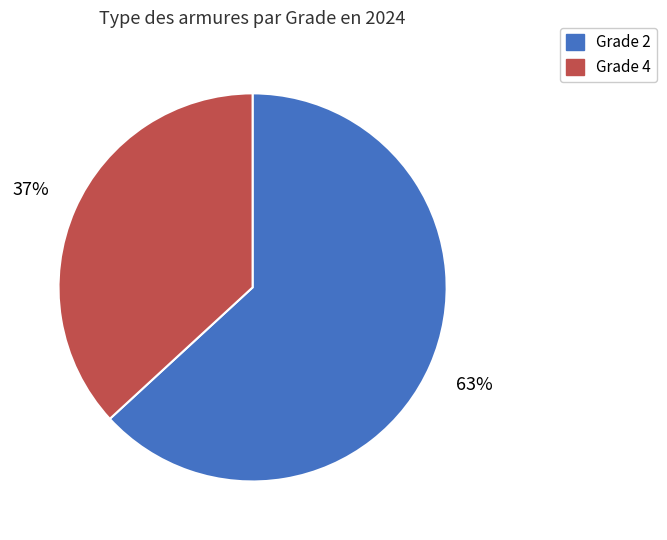

Count the number of slices in the pie.

2